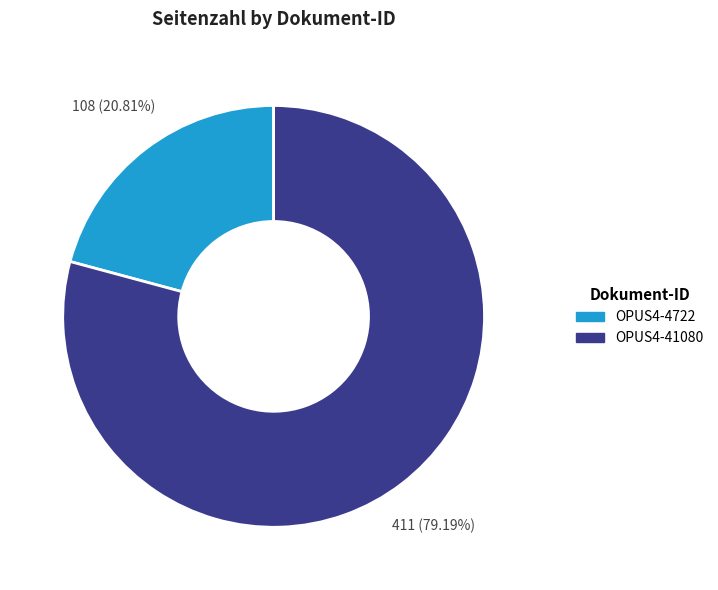

Do OPUS4-41080 and OPUS4-4722 together represent more than half of the pie?

Yes